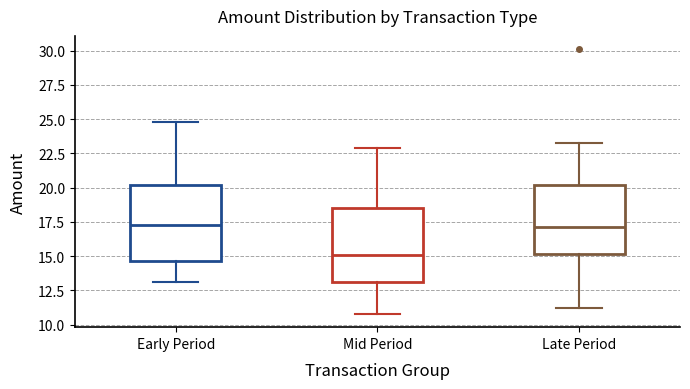

Reading left to right, transcribe this box plot: for each box, give where its median line is, the range the box spans, and where its two whiskers end, as read against the y-axis. The values are not printed on the chart, so give them approximately, as read against the axis.

Early Period: median 17.5, box 14.5 to 20.0, whiskers 13.0 to 25.0
Mid Period: median 15.0, box 13.0 to 18.5, whiskers 11.0 to 23.0
Late Period: median 17.0, box 15.0 to 20.0, whiskers 11.0 to 23.0